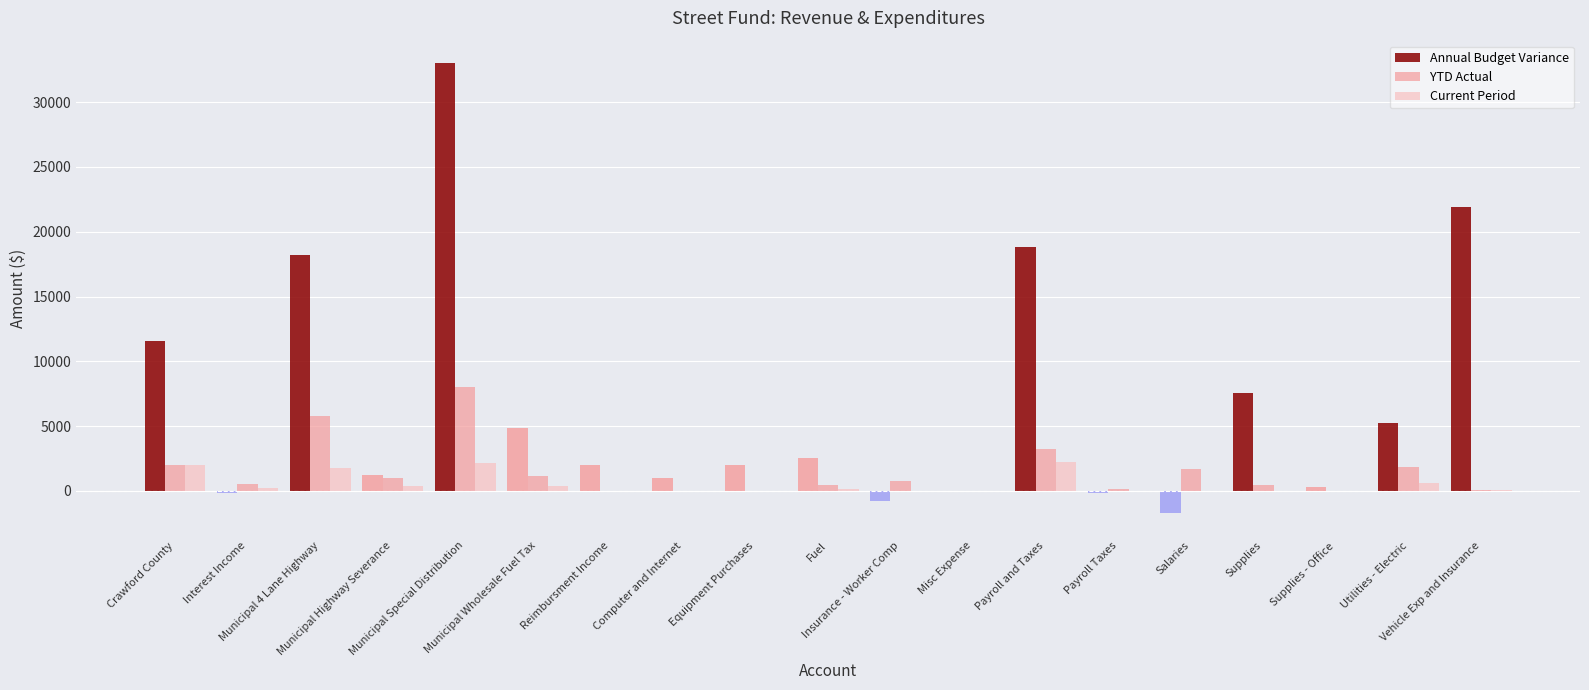

Which category has the highest value across all series?

Municipal Special Distribution